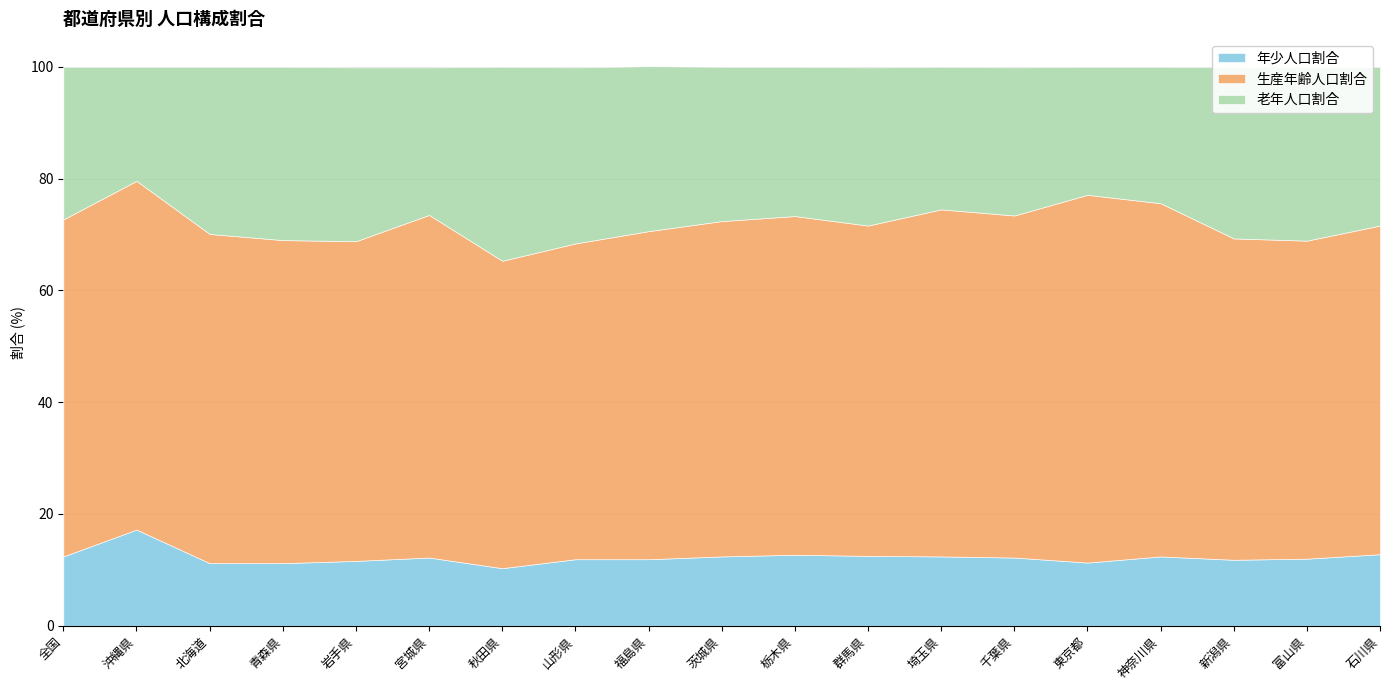

How many values in the 老年人口割合 series exceed 28?

10